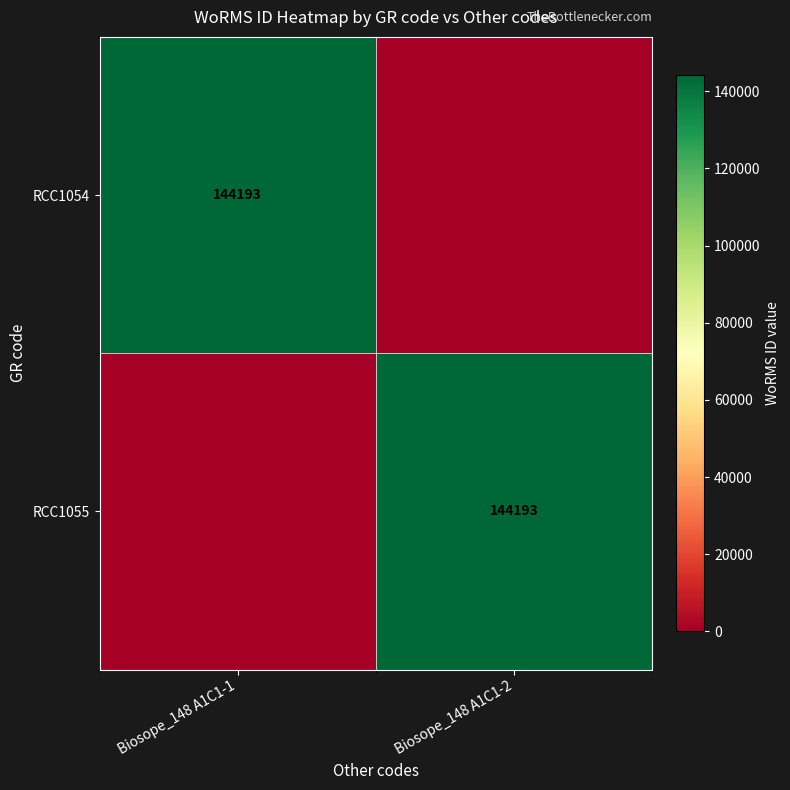

Between Biosope_148 A1C1-2 and Biosope_148 A1C1-1, which is larger?

Biosope_148 A1C1-1